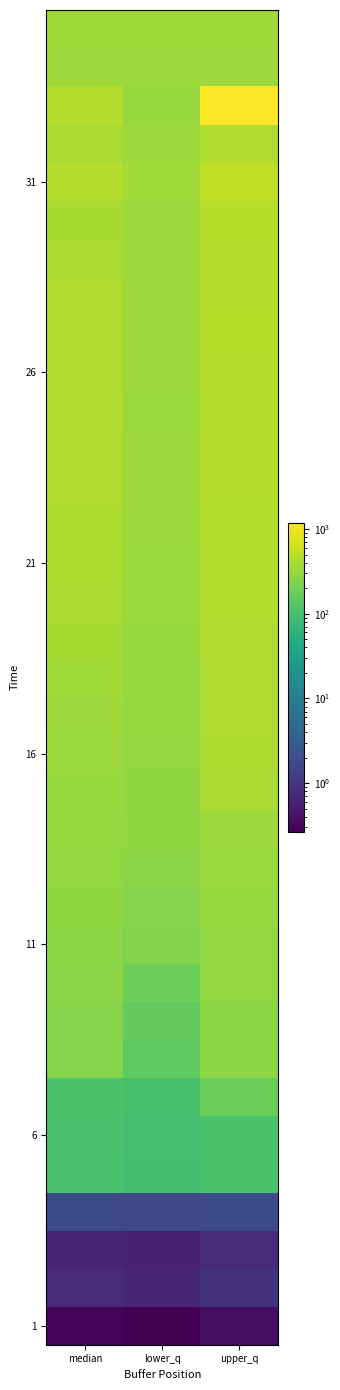

What is the total value across all series at median?

10800.3